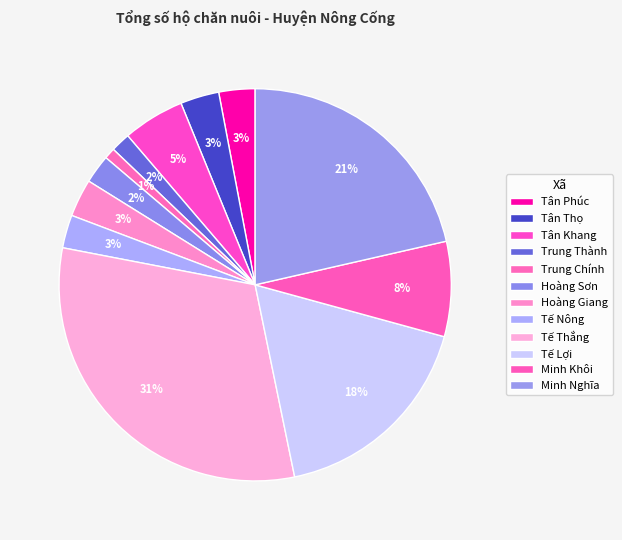

To the nearest percent, what is the difference between the largest and smallest slice percentages?

30%